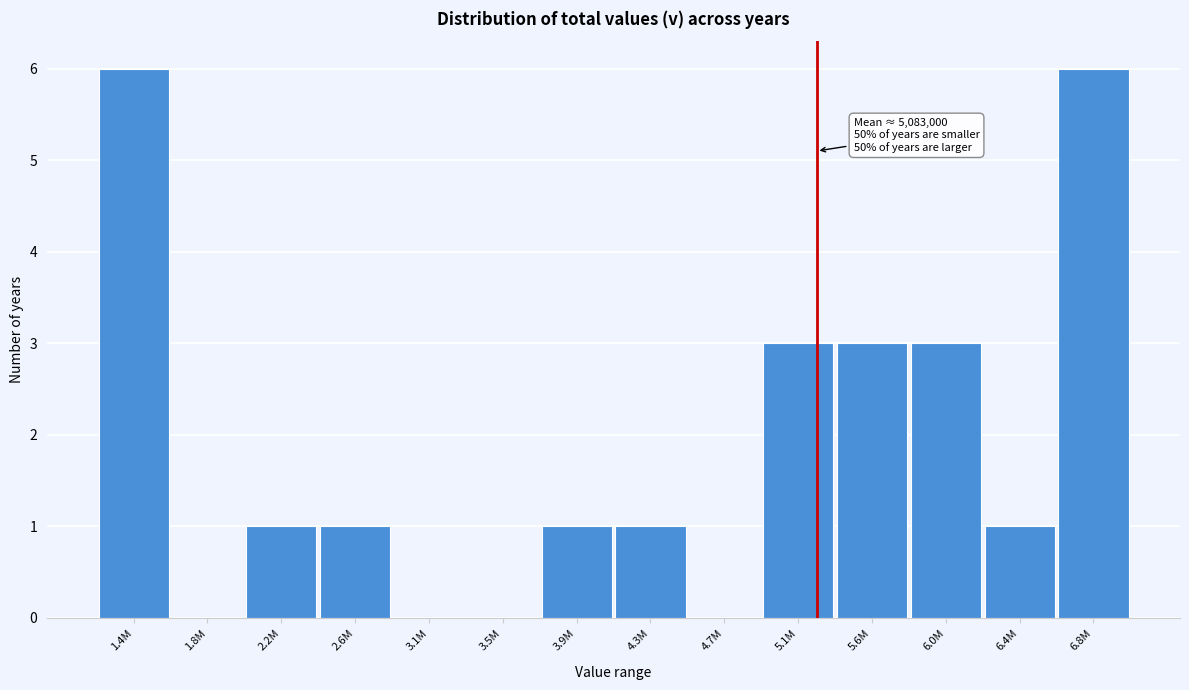

Reading right to left, transcribe all the data shown in this chart.

6.8M=6	6.4M=1	6.0M=3	5.6M=3	5.1M=3	4.7M=0	4.3M=1	3.9M=1	3.5M=0	3.1M=0	2.6M=1	2.2M=1	1.8M=0	1.4M=6